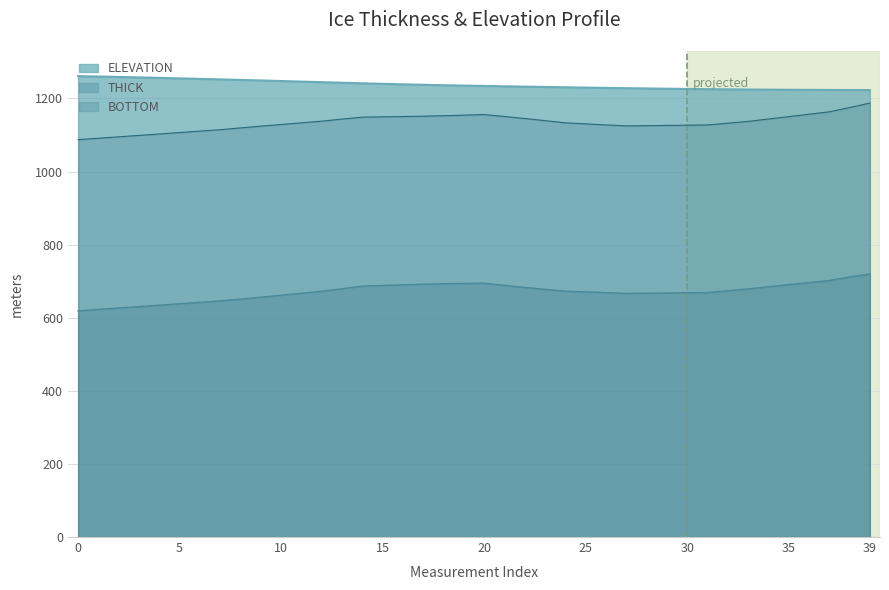

Which has a higher value, 15 or 27?

15